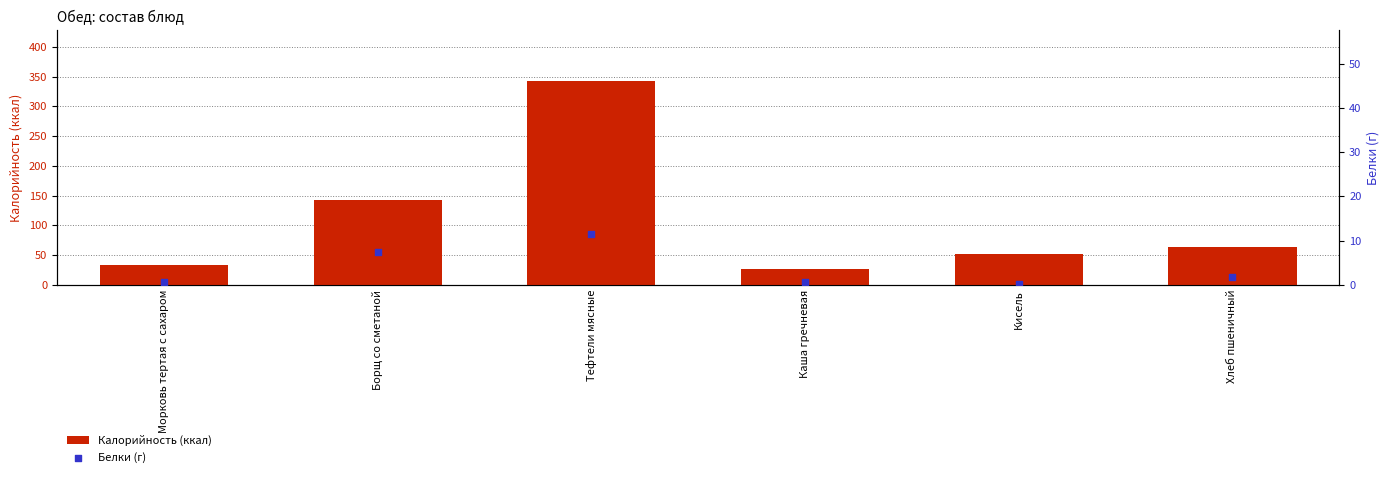

Which series reaches the maximum Y coordinate?

Калорийность (ккал)